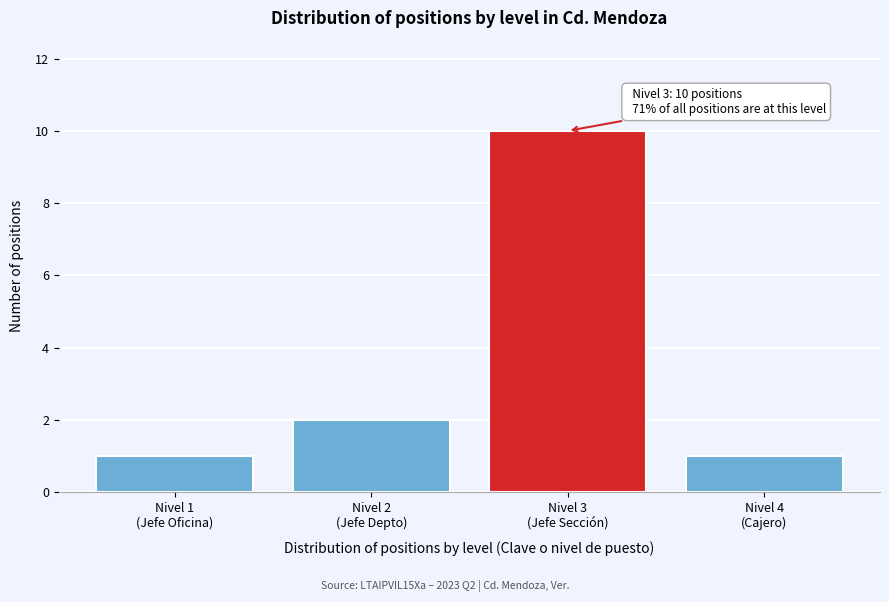

Reading right to left, what are all the values shown in this chart?

1	10	2	1